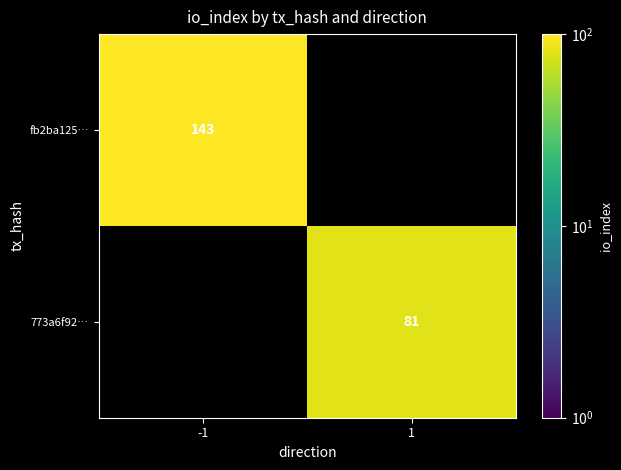

How many categories are shown in the chart?

2